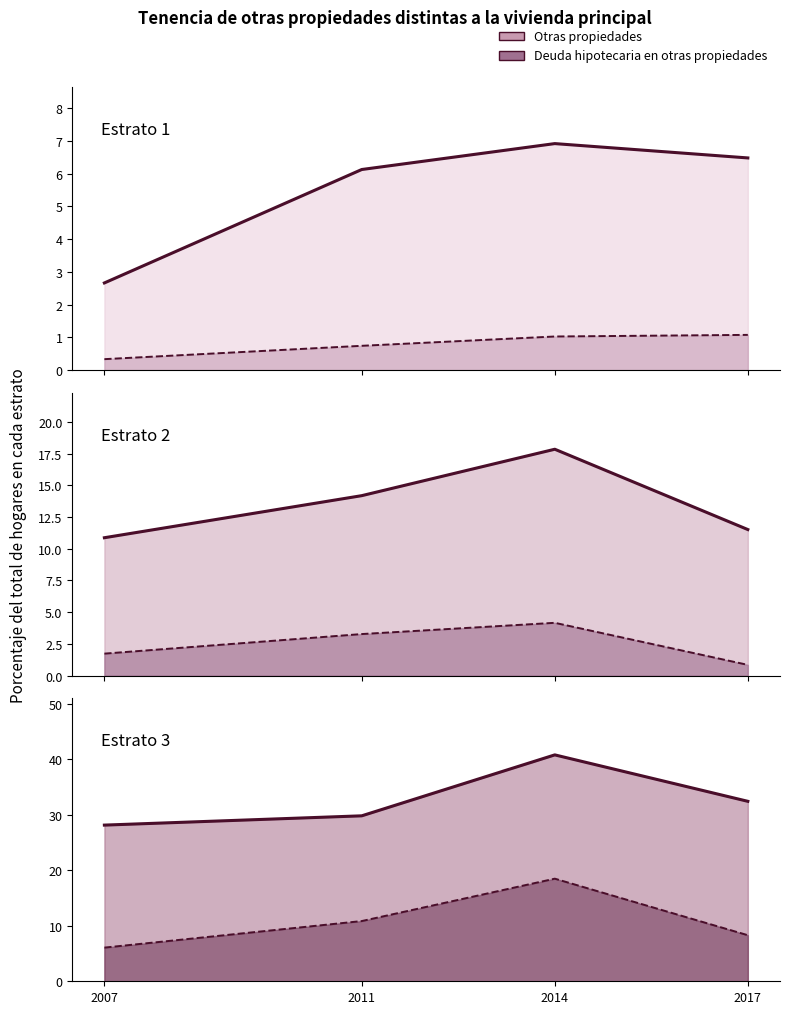

The Estrato 1 - Otras propiedades series shows 6.5 at 2017. True or false?

True